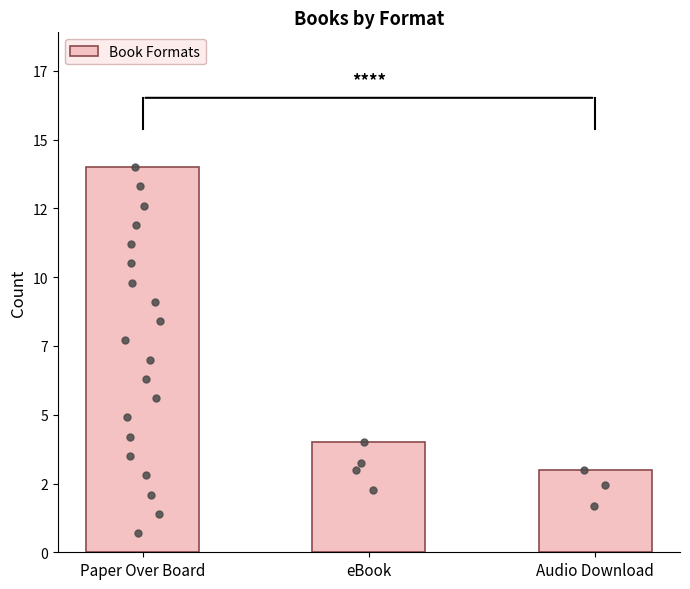

What is the change in value from Paper Over Board to eBook?

-10